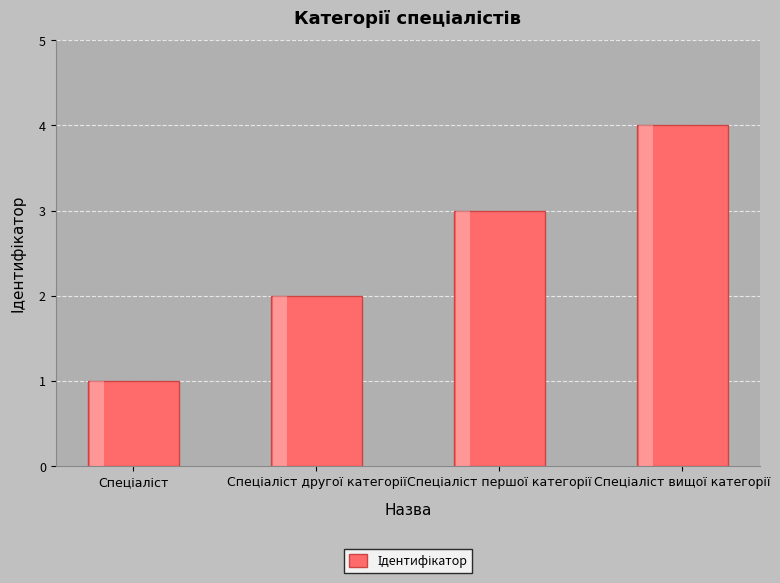

What is the difference between the second highest and minimum values?

2